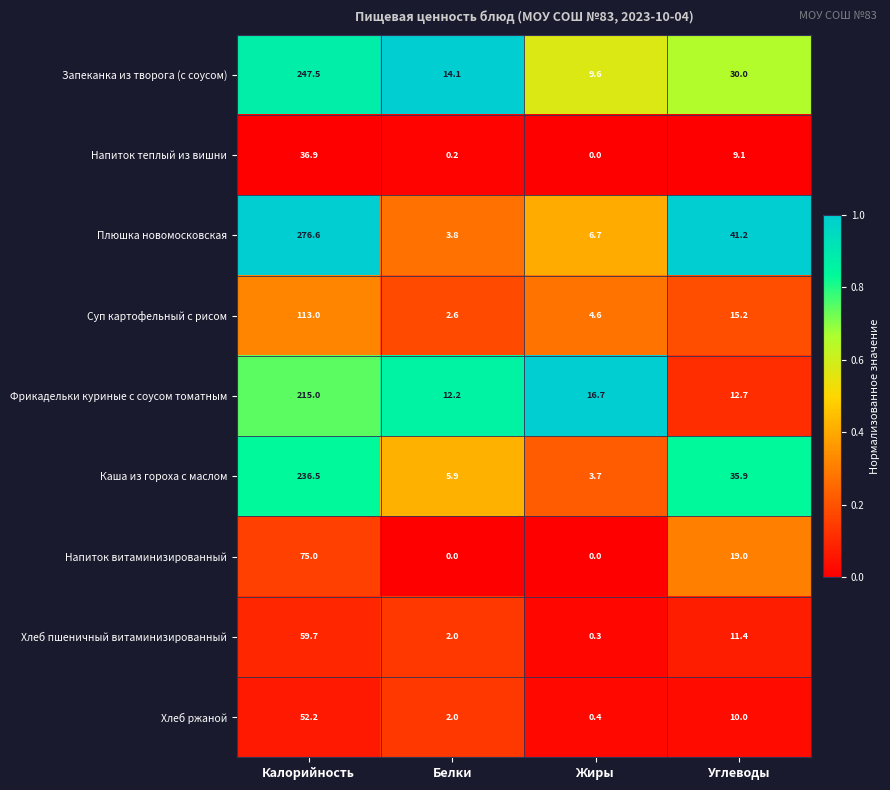

At which category is the sum across all series the highest?

Калорийность